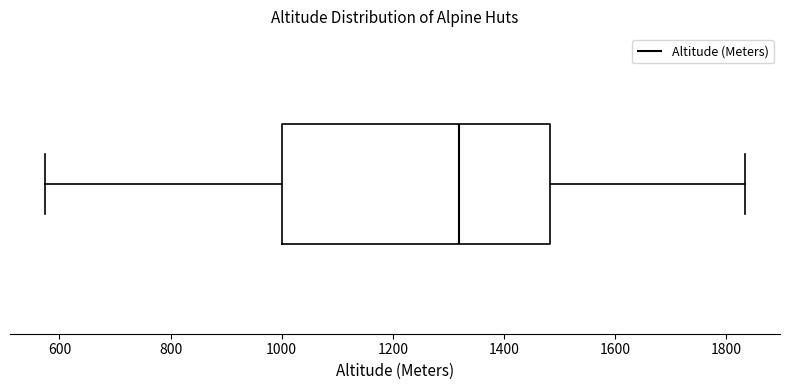

Read this box plot against the x-axis: the position of the median line, the range covered by the box, and the ends of both whiskers. The values are not printed on the chart, so give them approximately, as read against the axis.

median 1320, box 1000 to 1480, whiskers 580 to 1840